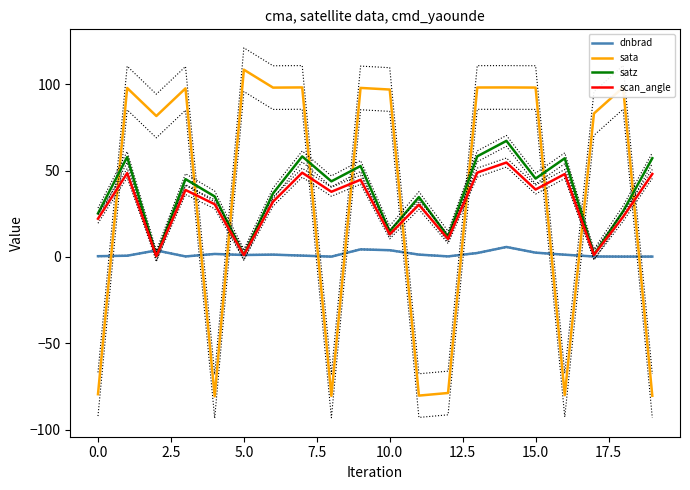

What is the sum of the satz values at 12 and 15?

57.2